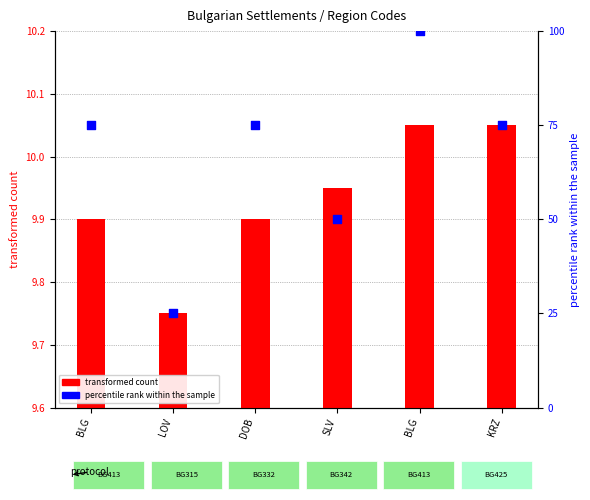

Which series reaches the maximum Y coordinate?

percentile rank within the sample